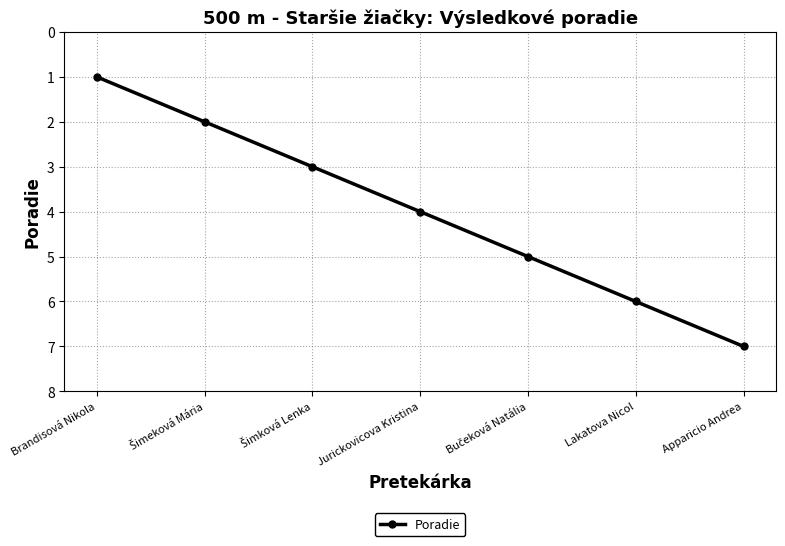

What is the label of the 7th point from the right?

Brandisová Nikola